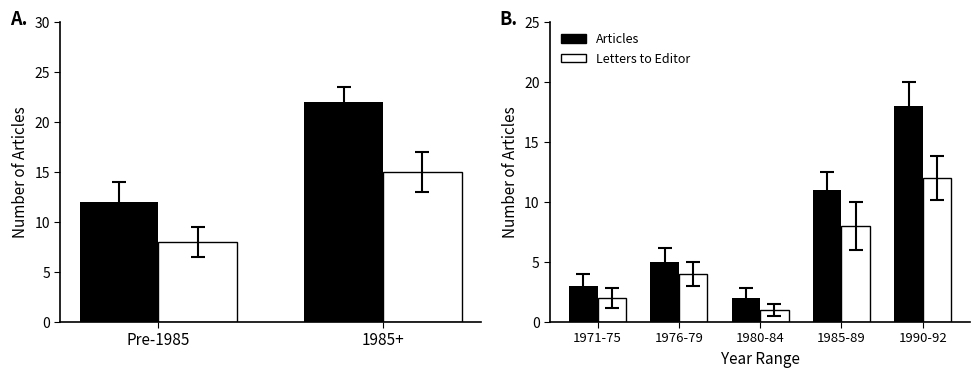

How many values in the Letters series exceed 4?

2